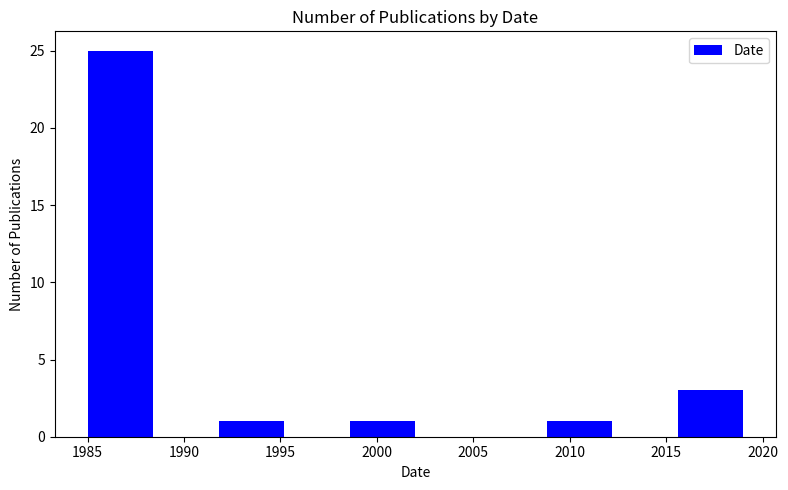

Reading left to right, transcribe this chart: for each bar, give the range it covers on the x-axis and its height. Neither the bar edges nor the heights are printed on the chart, so give them approximately, as read against the axes.

1985.0 to 1988.4: 25
1988.4 to 1991.8: 0
1991.8 to 1995.2: 1
1995.2 to 1998.6: 0
1998.6 to 2002.0: 1
2002.0 to 2005.4: 0
2005.4 to 2008.8: 0
2008.8 to 2012.2: 1
2012.2 to 2015.6: 0
2015.6 to 2019.0: 3